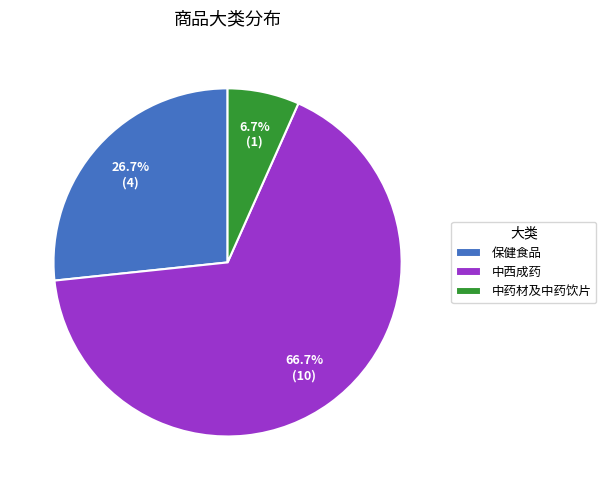

Rank the categories by value from highest to lowest.

中西成药, 保健食品, 中药材及中药饮片